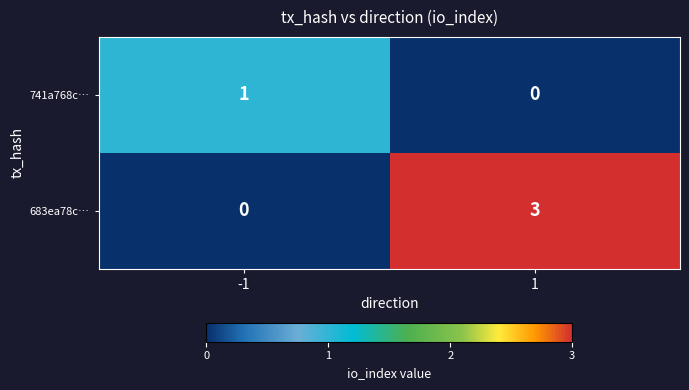

The value of 741a768c… at 1 is 0. True or false?

True